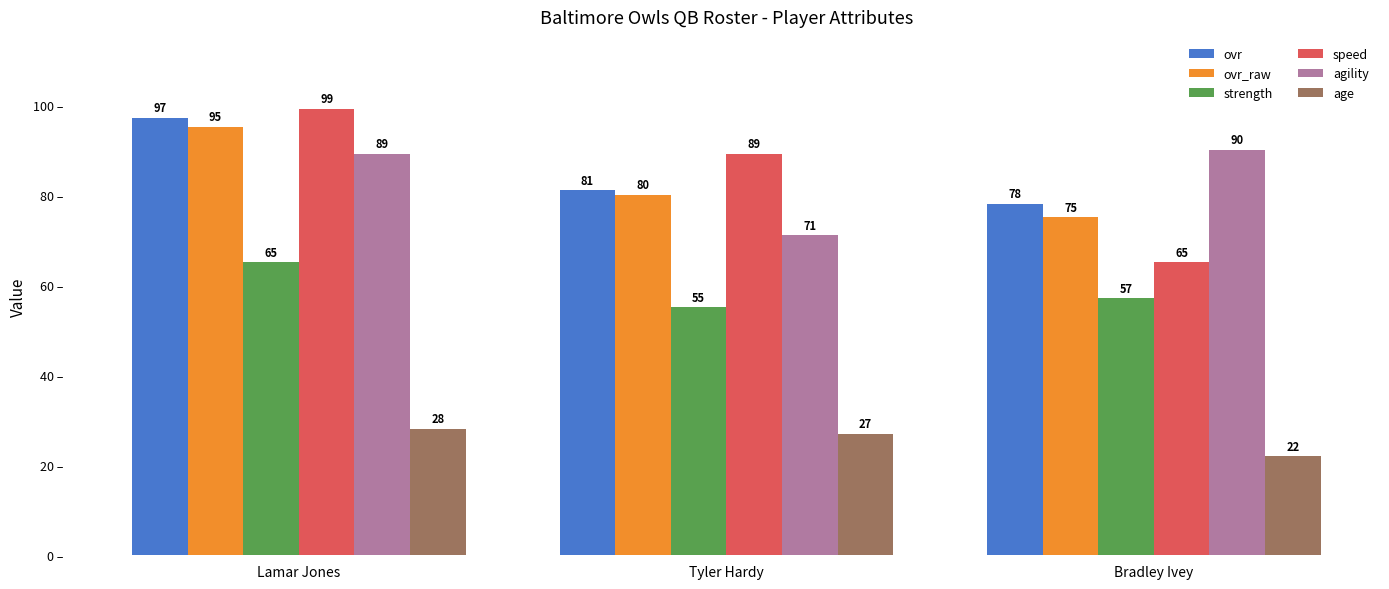

What is the label of the 3rd bar from the left?

Bradley Ivey